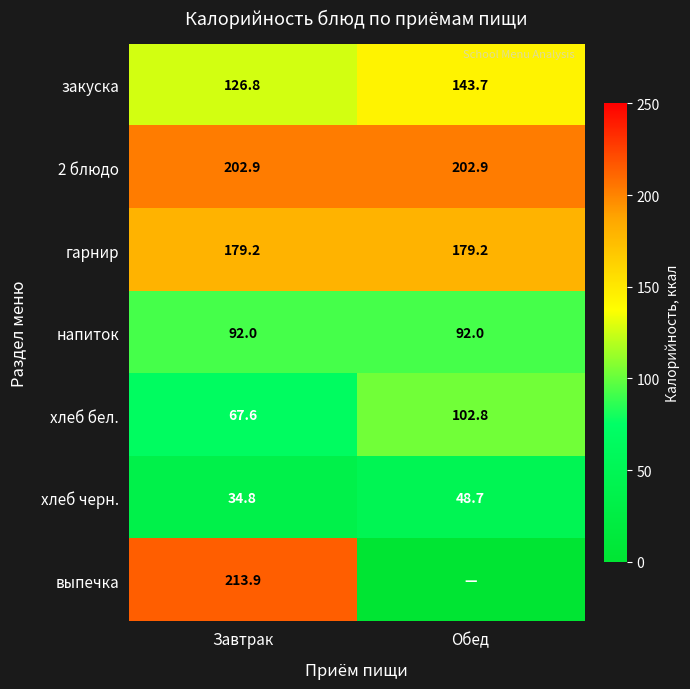

Between Завтрак and Обед, which is larger?

Обед